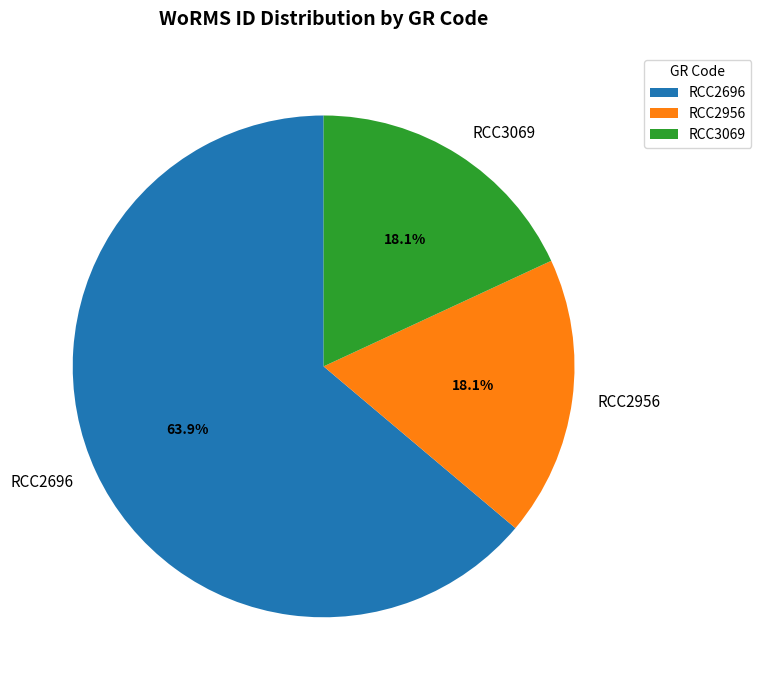

Which has a higher value, RCC2696 or RCC2956?

RCC2696